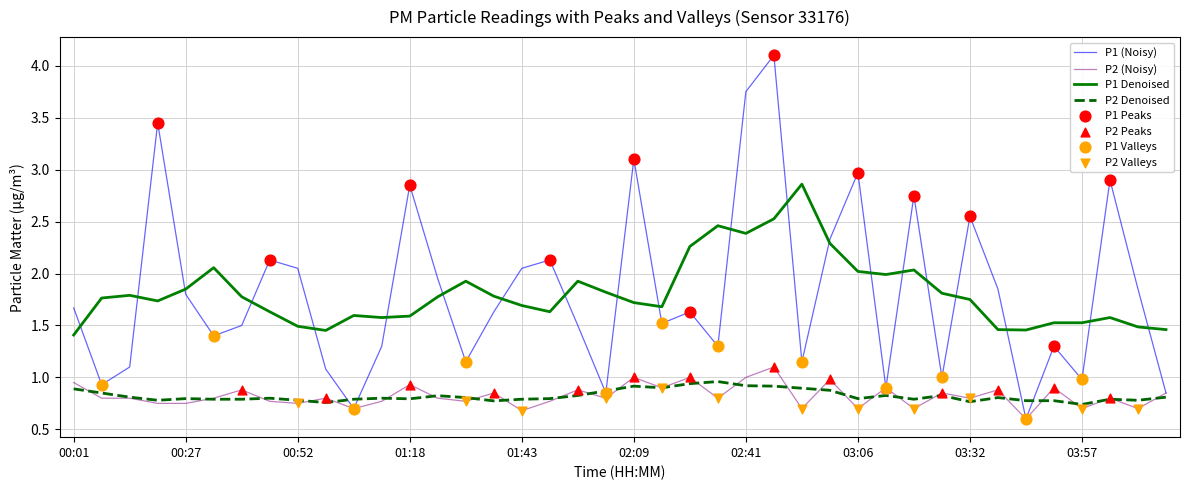

Which series has the largest range (max minus min)?

P1 (Noisy)